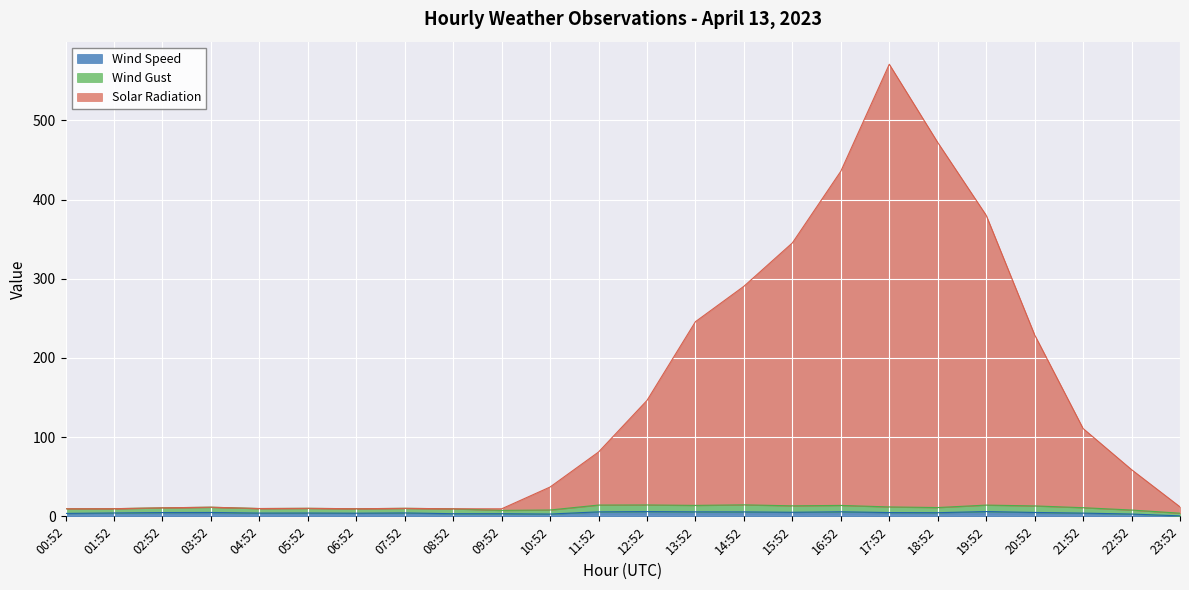

True or false: Solar Radiation and Wind Speed intersect in this chart.

False